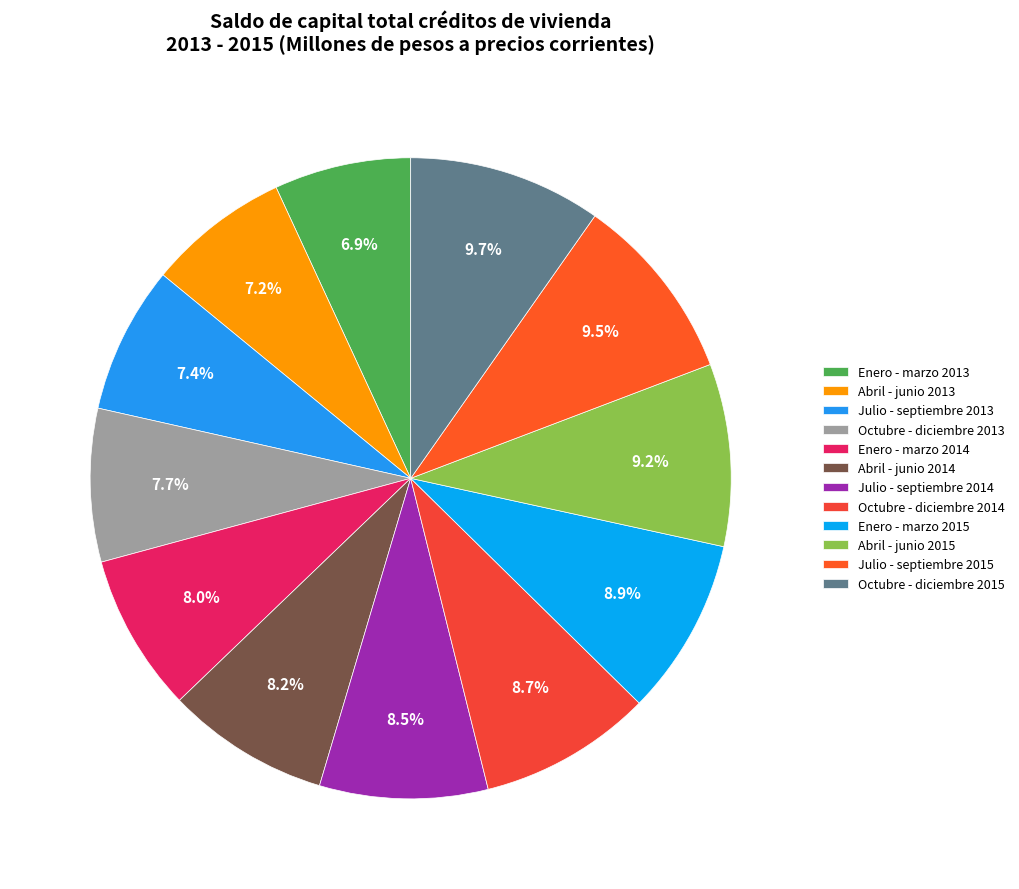

Count the number of slices in the pie.

12